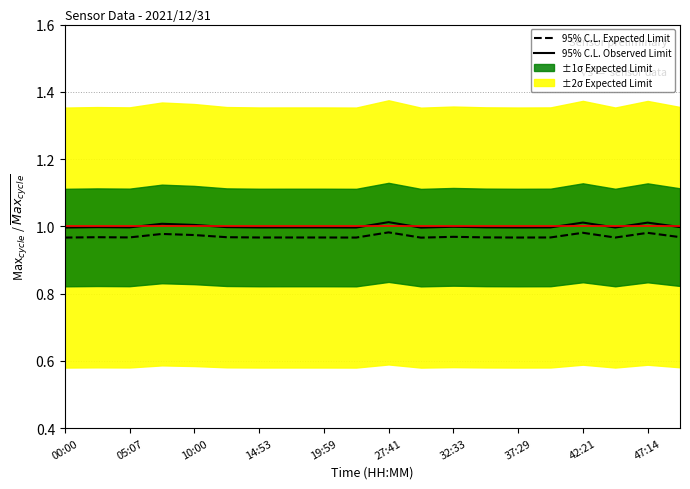

True or false: 95% C.L. Expected Limit and 95% C.L. Observed Limit cross at least once.

False